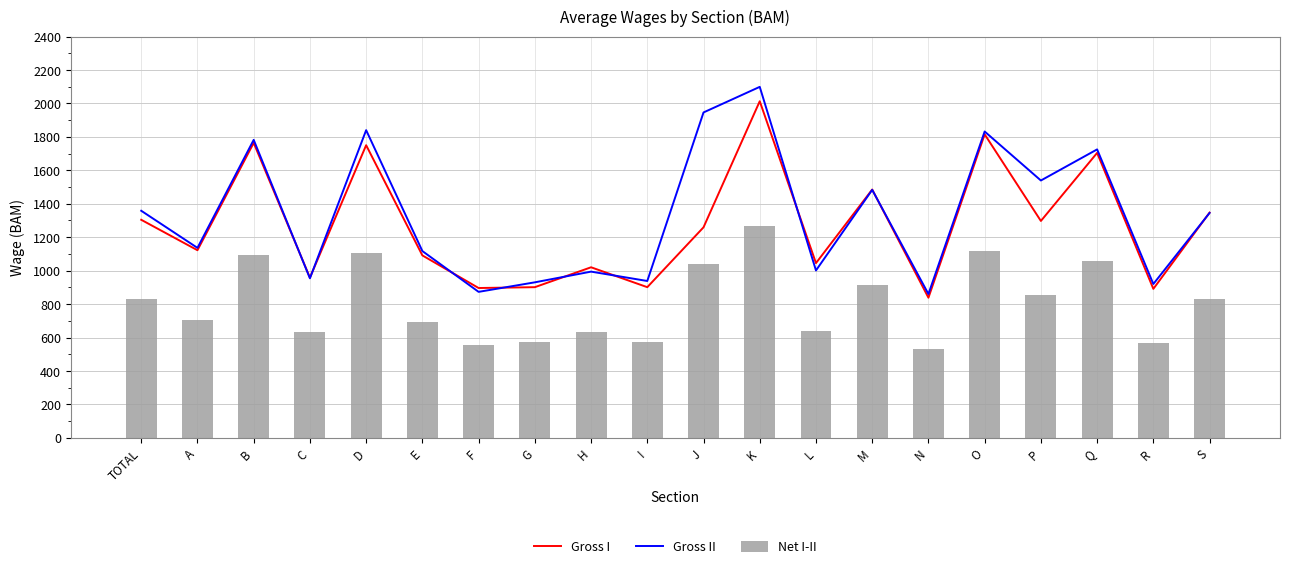

Reading right to left, extract all data points from this chart.

Gross I: S=1347	R=891	Q=1704	P=1297	O=1815	N=838	M=1485	L=1045	K=2013	J=1259	I=901	H=1020	G=901	F=896	E=1091	D=1750	C=958	B=1764	A=1122	TOTAL=1304
Gross II: S=1345	R=920	Q=1725	P=1539	O=1832	N=860	M=1483	L=1001	K=2099	J=1946	I=938	H=994	G=930	F=873	E=1117	D=1840	C=954	B=1782	A=1136	TOTAL=1358
Net I-II: S=828	R=568	Q=1057	P=855	O=1119	N=534	M=914	L=639	K=1269	J=1041	I=575	H=630	G=575	F=554	E=690	D=1106	C=630	B=1091	A=704	TOTAL=831